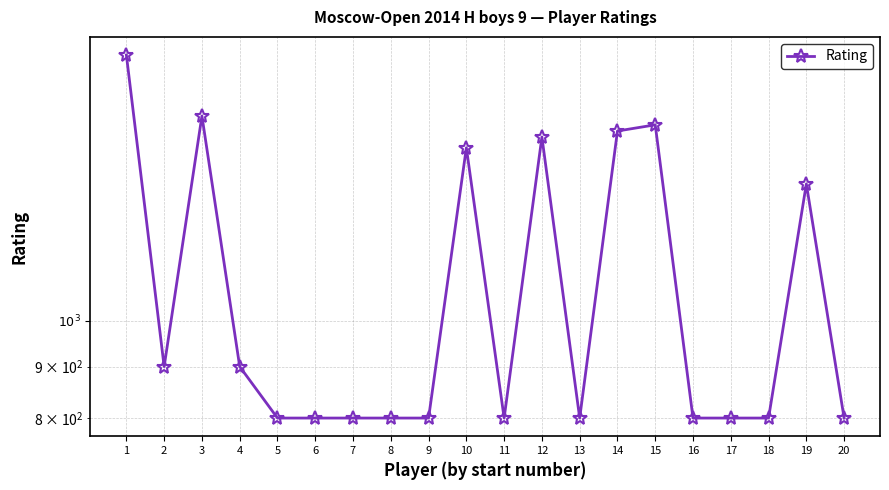

Rank the categories by value from highest to lowest.

1, 3, 15, 14, 12, 10, 19, 2, 4, 5, 6, 7, 8, 9, 11, 13, 16, 17, 18, 20